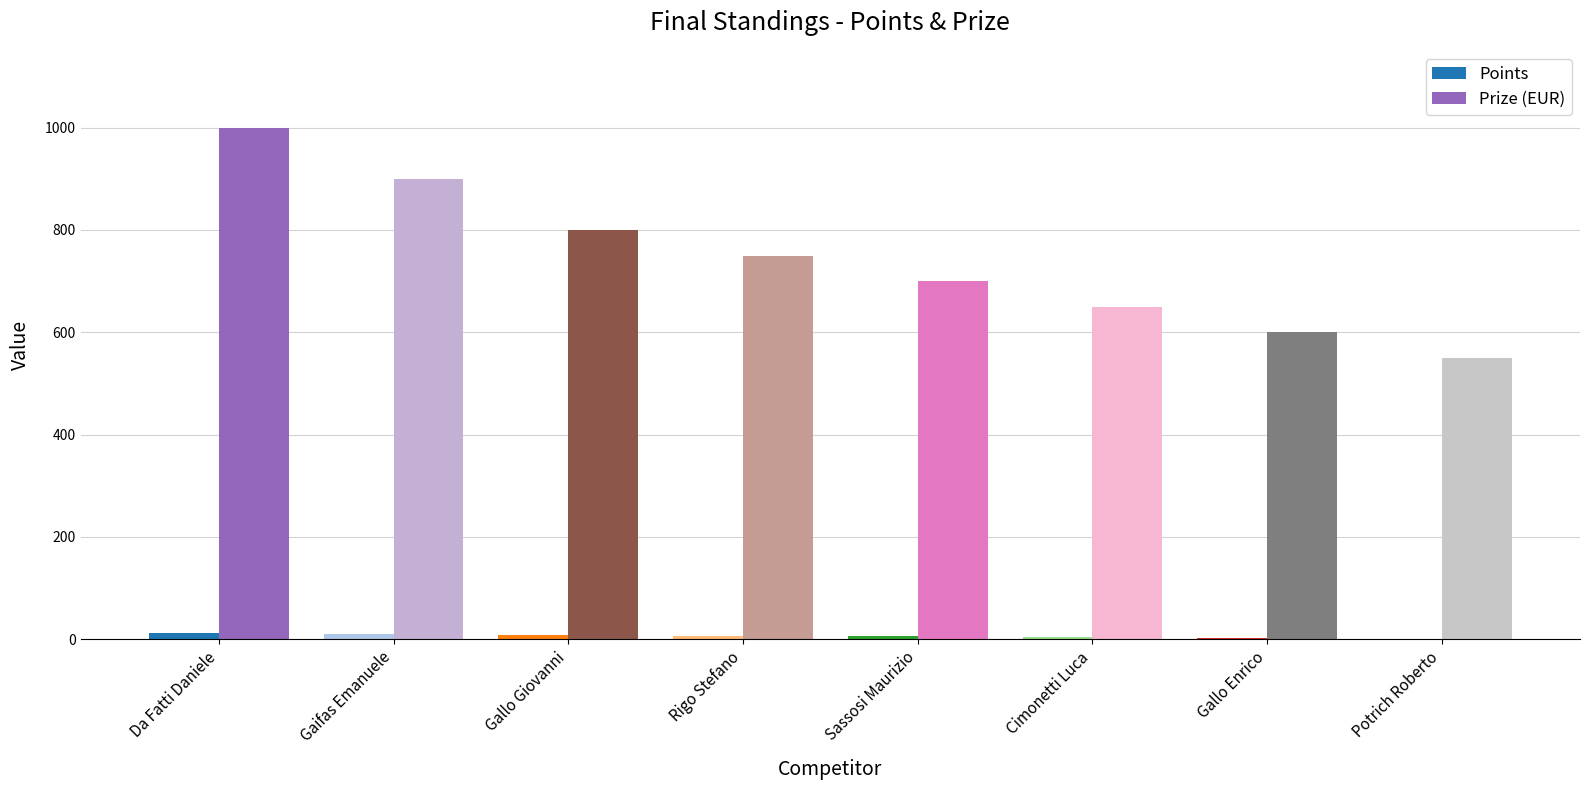

Is the value of Points at Gaifas Emanuele greater than the value of Prize (EUR) at Cimonetti Luca?

No